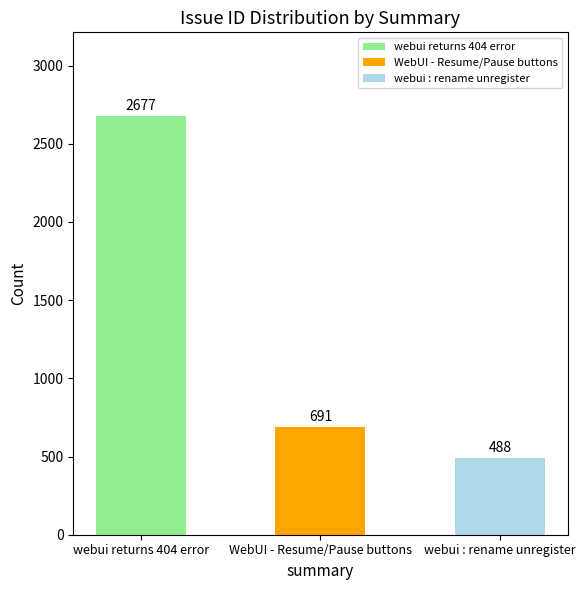

How many values are below 691?

1